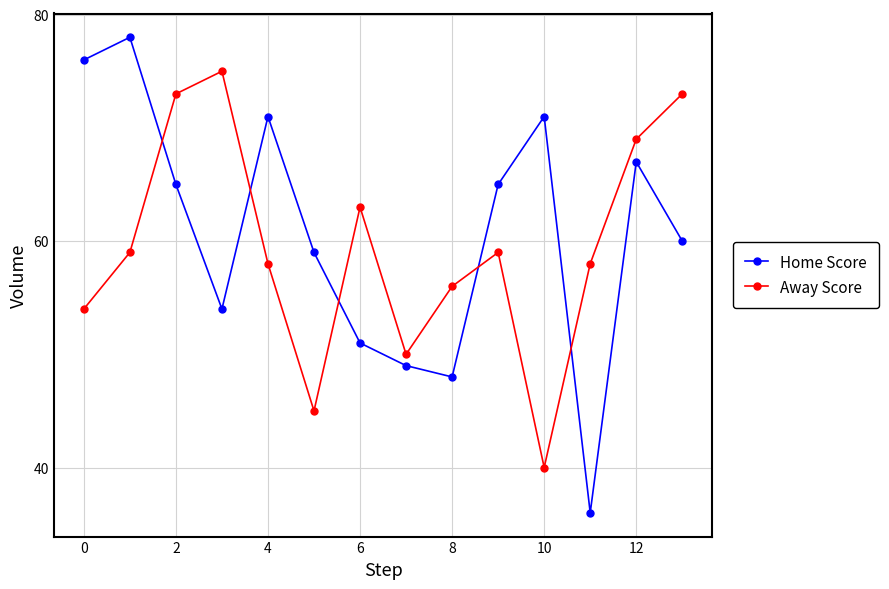

What is the difference between the maximum and minimum values in the Away Score series?

35